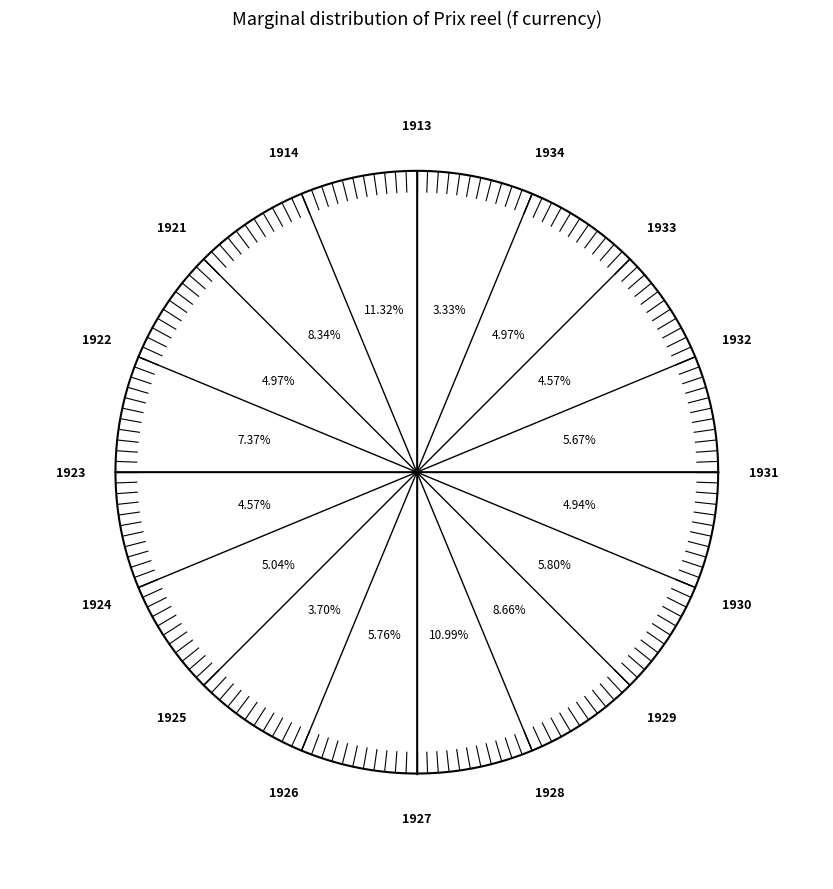

What is the total percentage of 1926 and 1928?

14.4%